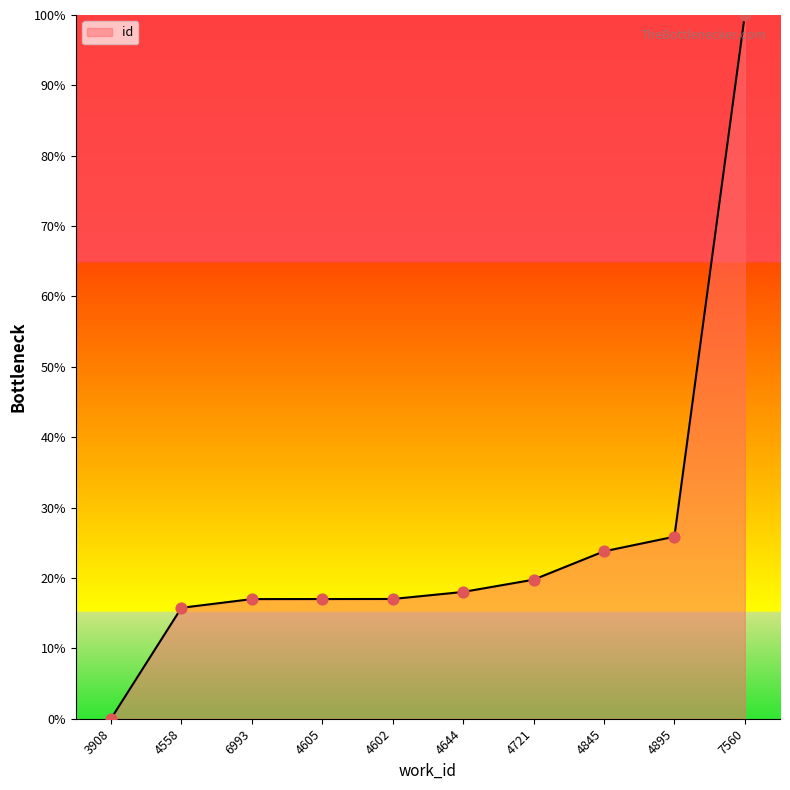

What is the change in value from 4644 to 4895?

+7.8